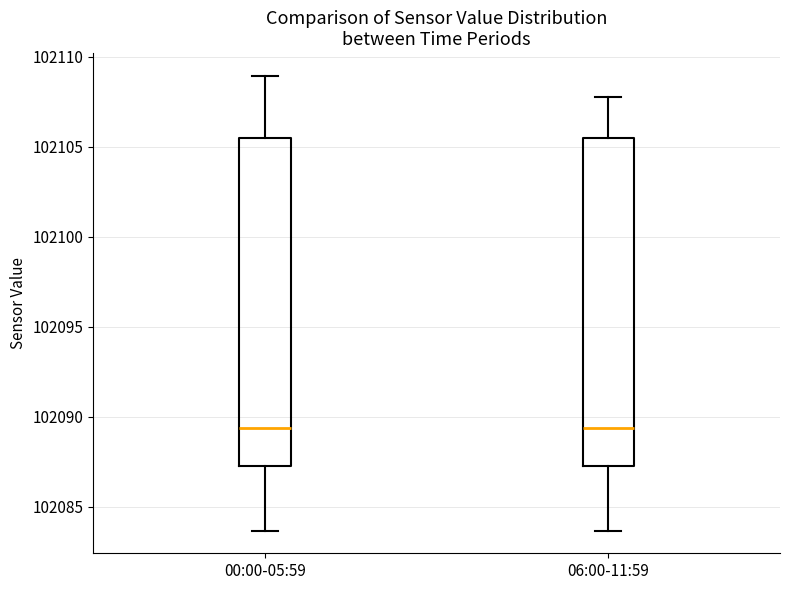

Reading left to right, read every box against the y-axis: the position of its median line, the range the box covers, and the ends of its whiskers. The values are not printed on the chart, so give them approximately, as read against the axis.

00:00-05:59: median 102089.5, box 102087.5 to 102105.5, whiskers 102083.5 to 102109.0
06:00-11:59: median 102089.5, box 102087.5 to 102105.5, whiskers 102083.5 to 102108.0